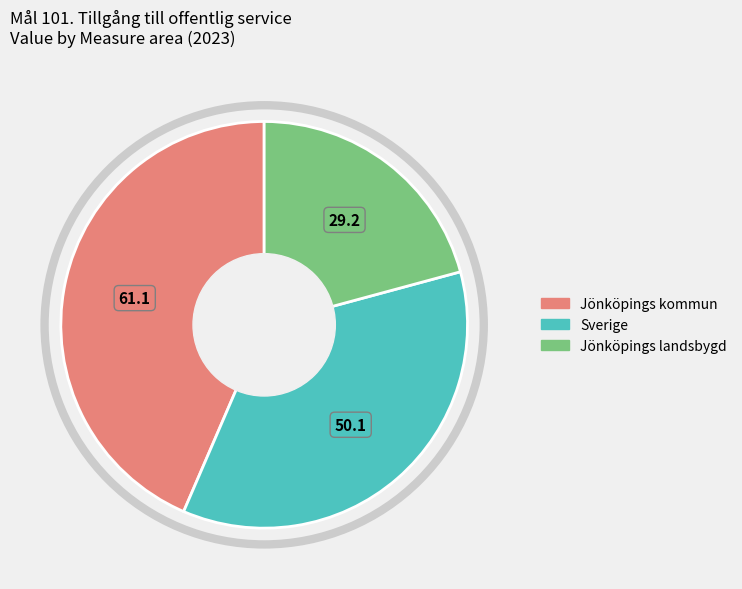

Which slice is the largest?

Jönköpings kommun